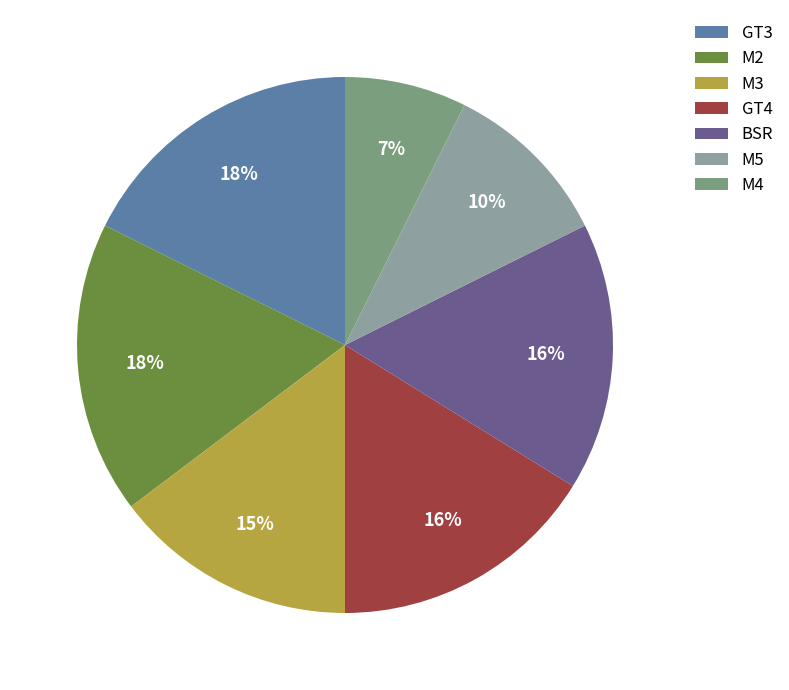

To the nearest percent, what is the average slice percentage?

14%